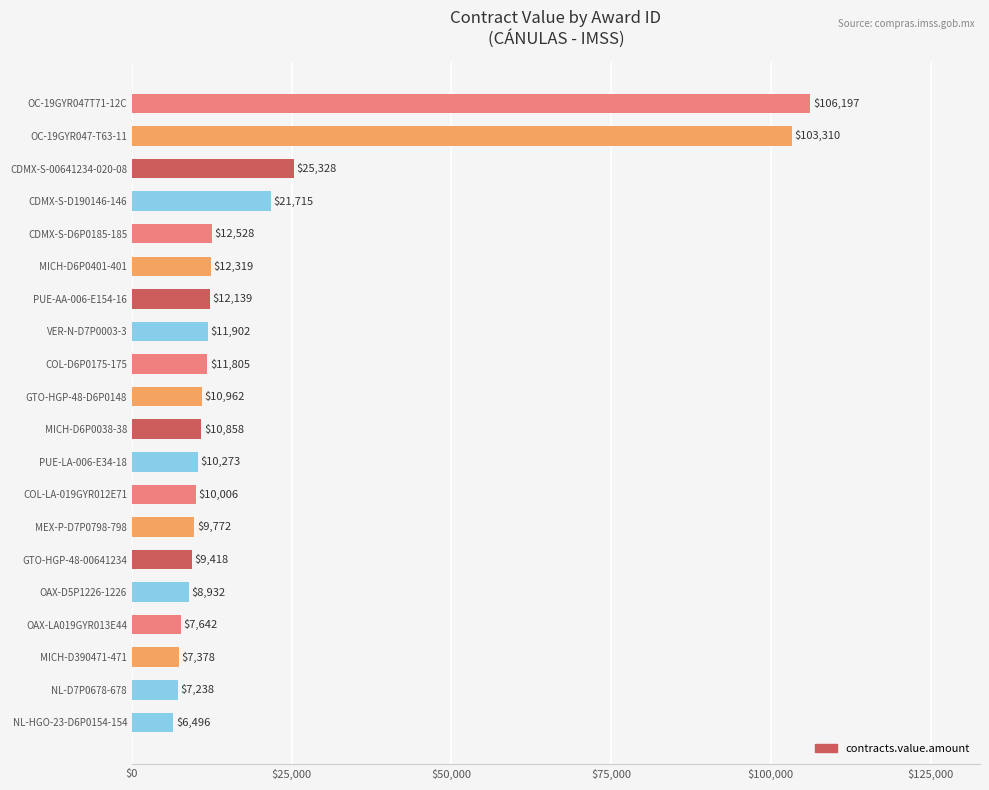

Between COL-LA-019GYR012E71 and NL-D7P0678-678, which is larger?

COL-LA-019GYR012E71